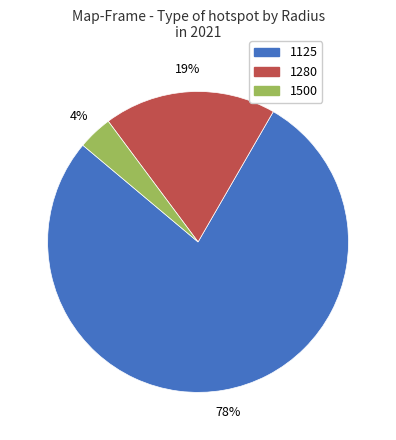

Which slice represents more than half of the pie?

1125